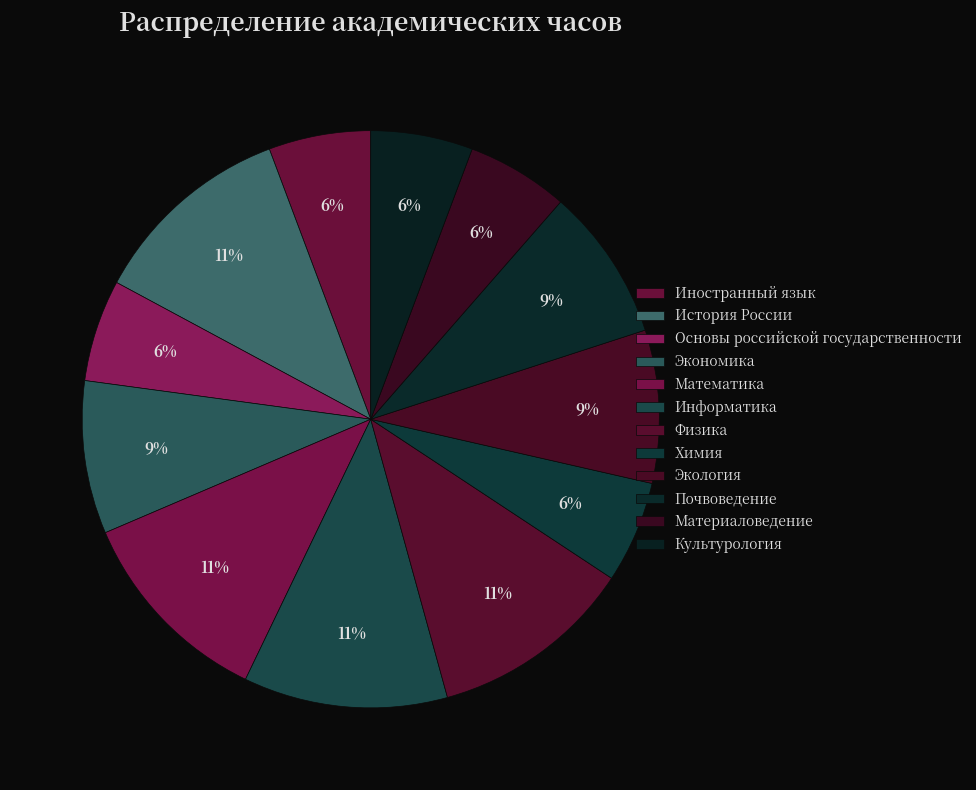

Which slice is the largest?

История России